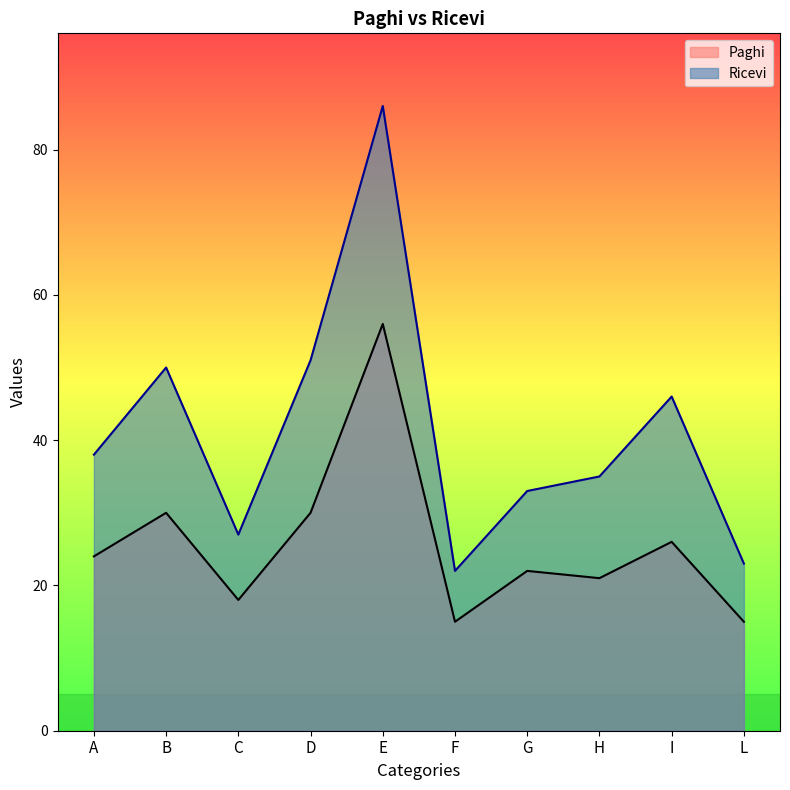

At which label does Paghi first exceed 24?

B